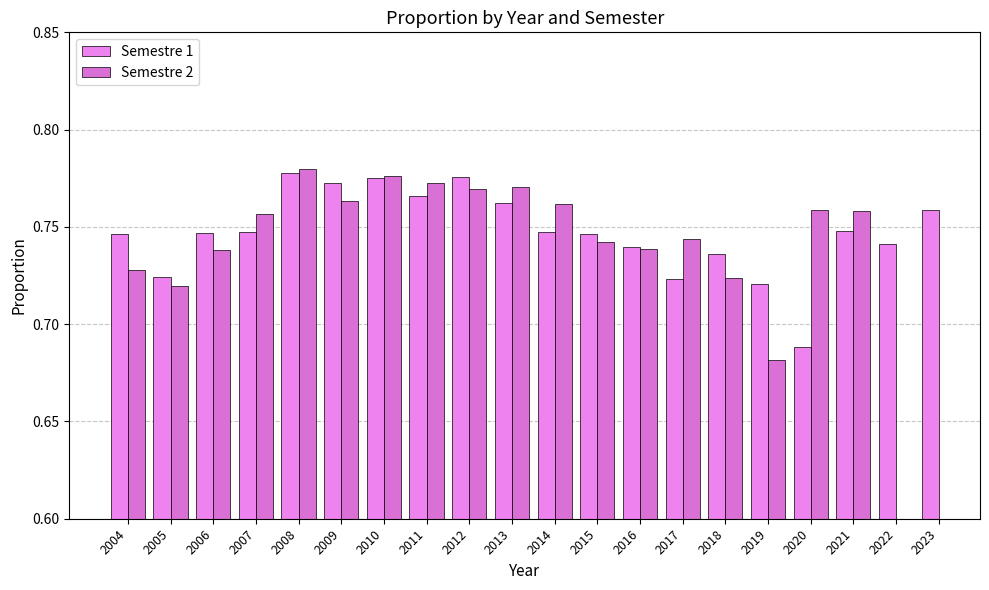

The value of Semestre 1 at 2019 is 0.3. True or false?

False